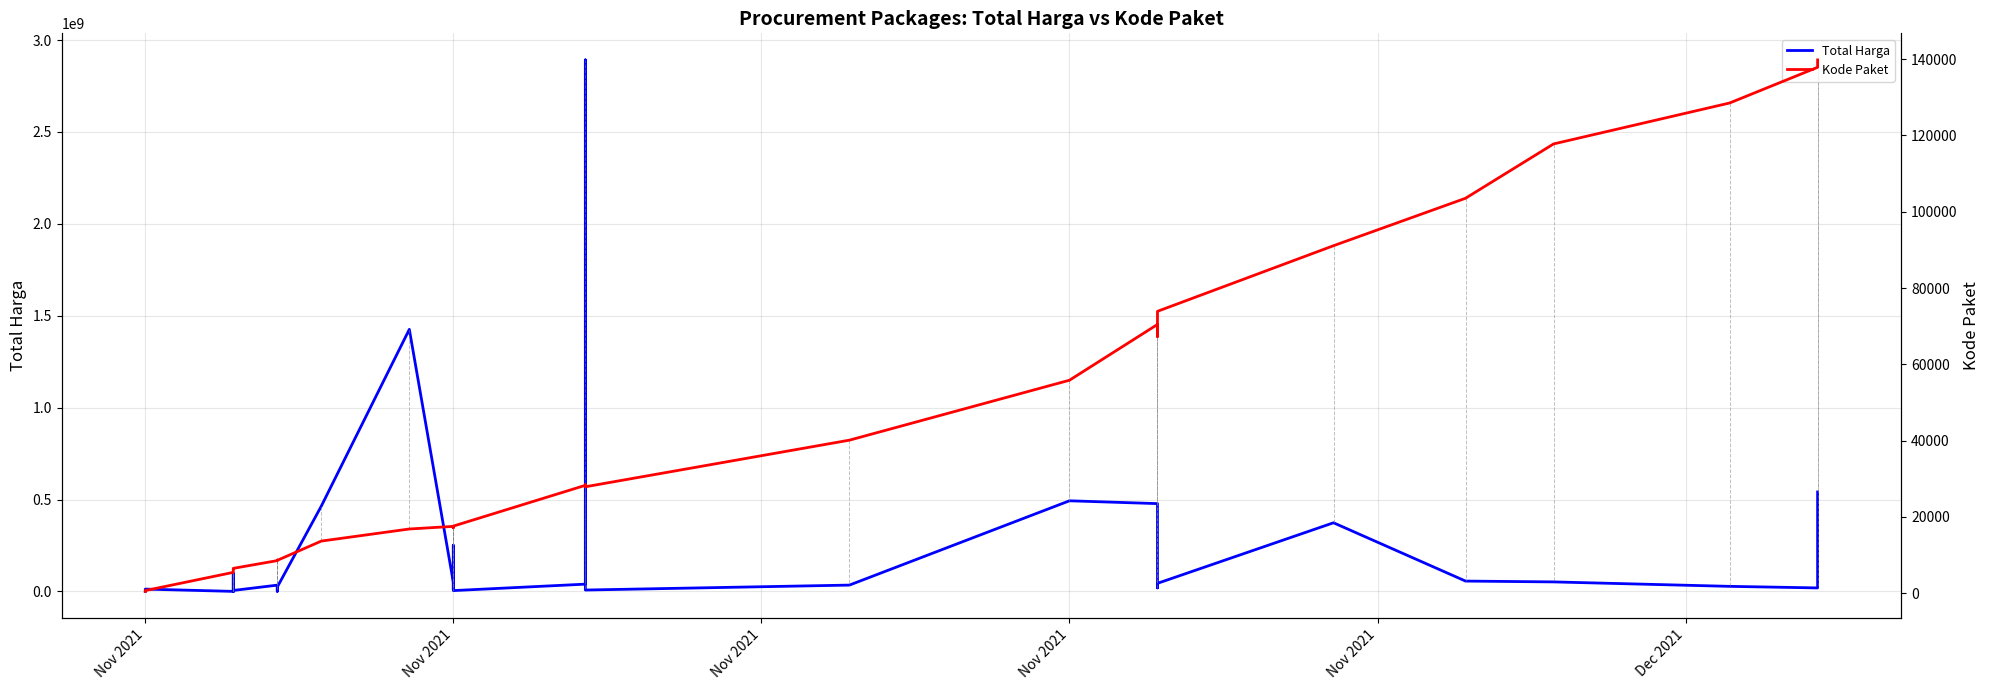

Which series has the largest total across all categories?

Total Harga